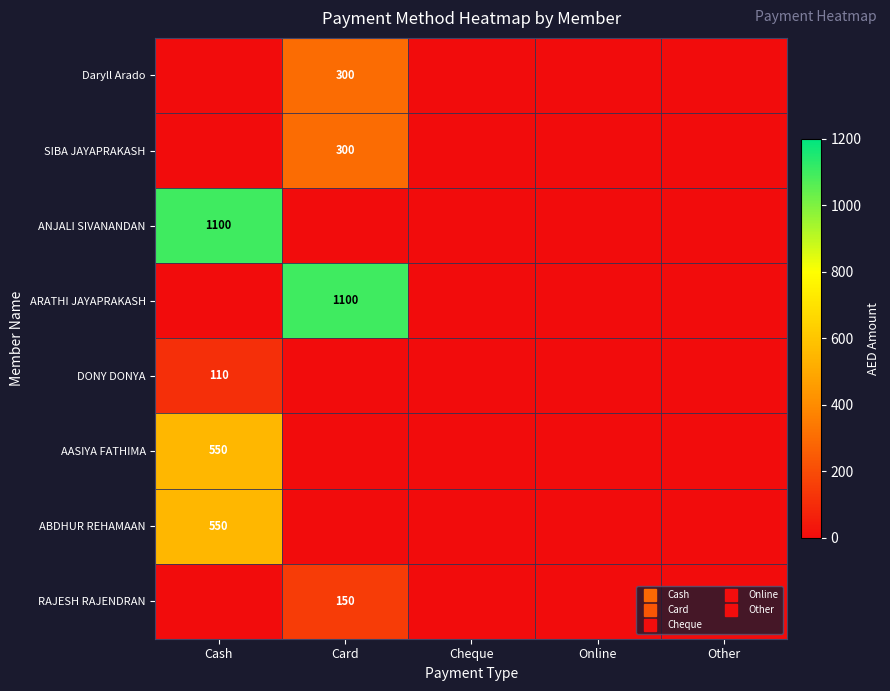

At which category is the sum across all series the highest?

Cash